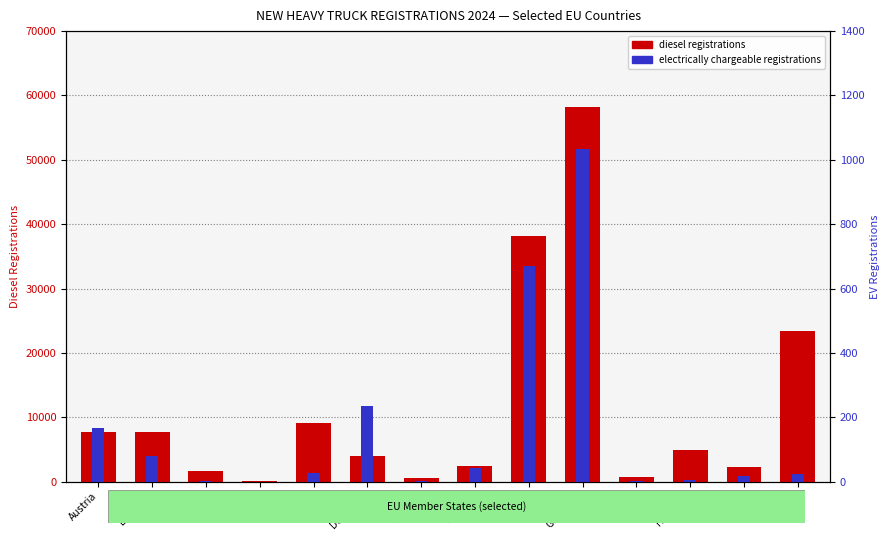

At which category is the sum across all series the highest?

Germany